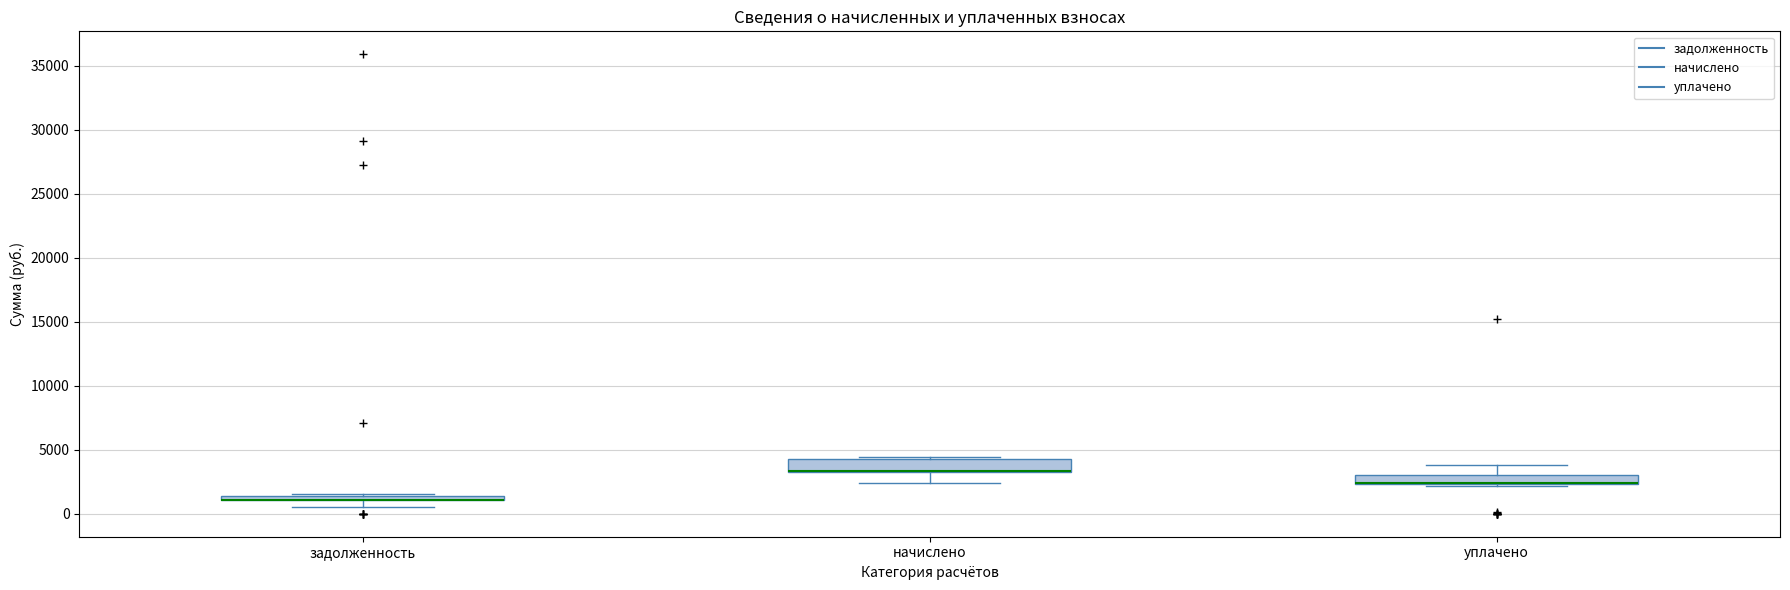

Where does the lower whisker of the box for начислено end on the y-axis? The values are not printed on the chart, so give them approximately, as read against the axis.

2500